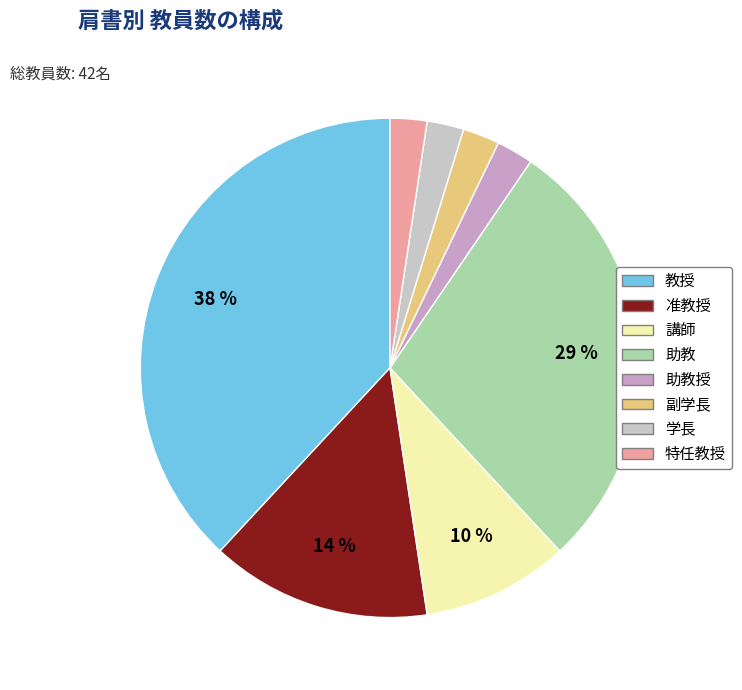

To the nearest percent, what portion does 副学長 represent?

2%